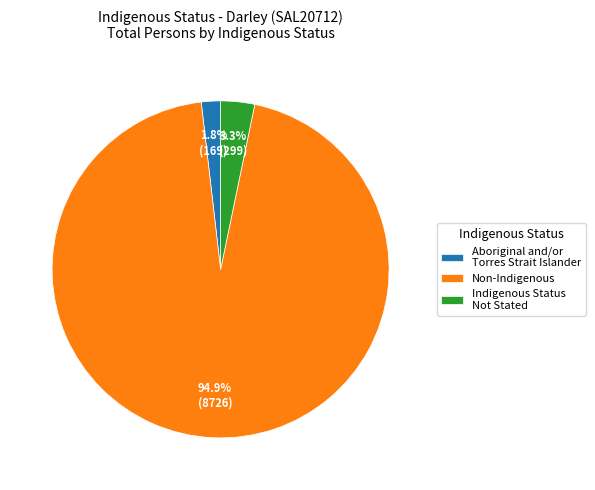

What is the largest slice in the pie chart?

Non-Indigenous